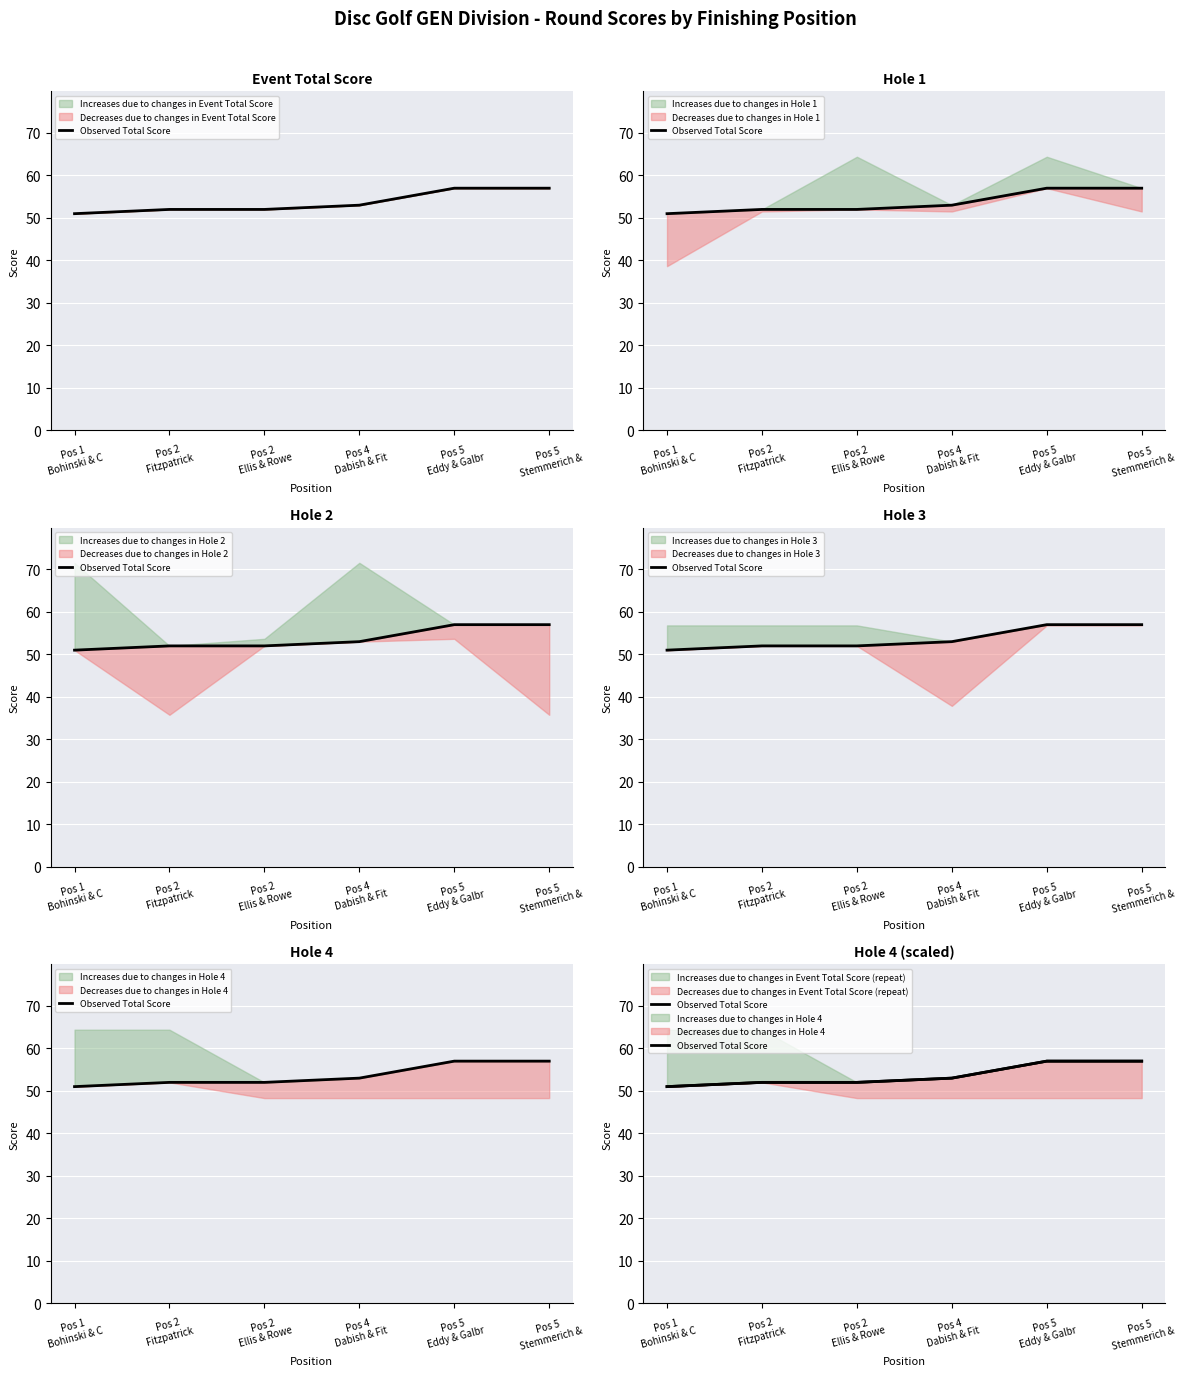

What is the difference between the maximum and minimum values?

6